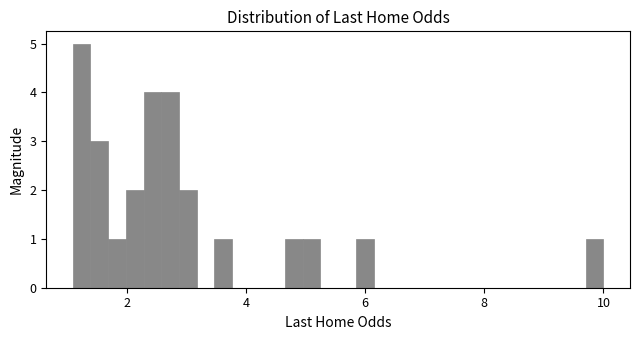

Read against the x-axis, roughly where is the centre of the tallest bar?

1.2